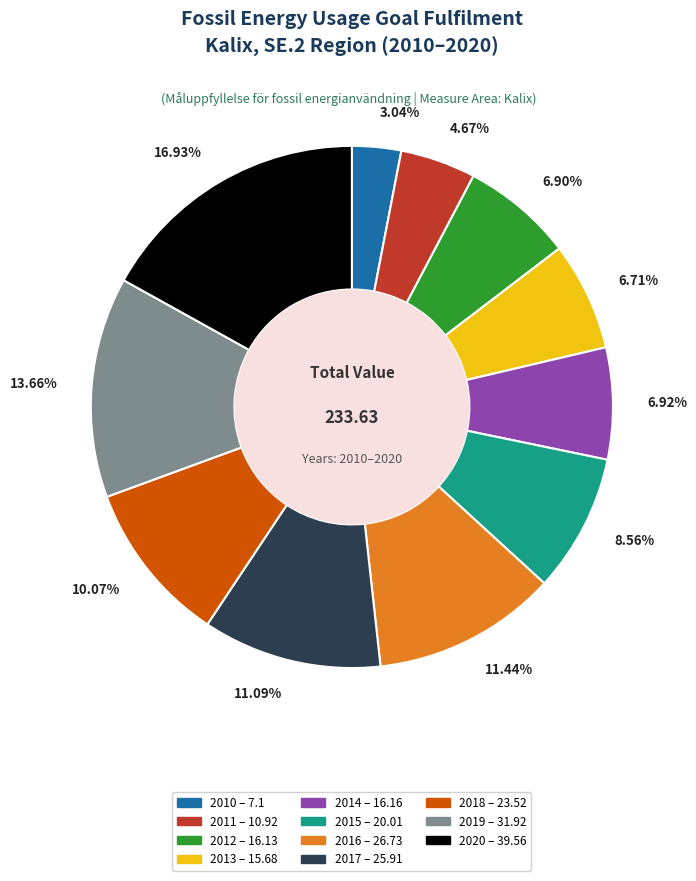

Which has a higher value, 2014 or 2020?

2020